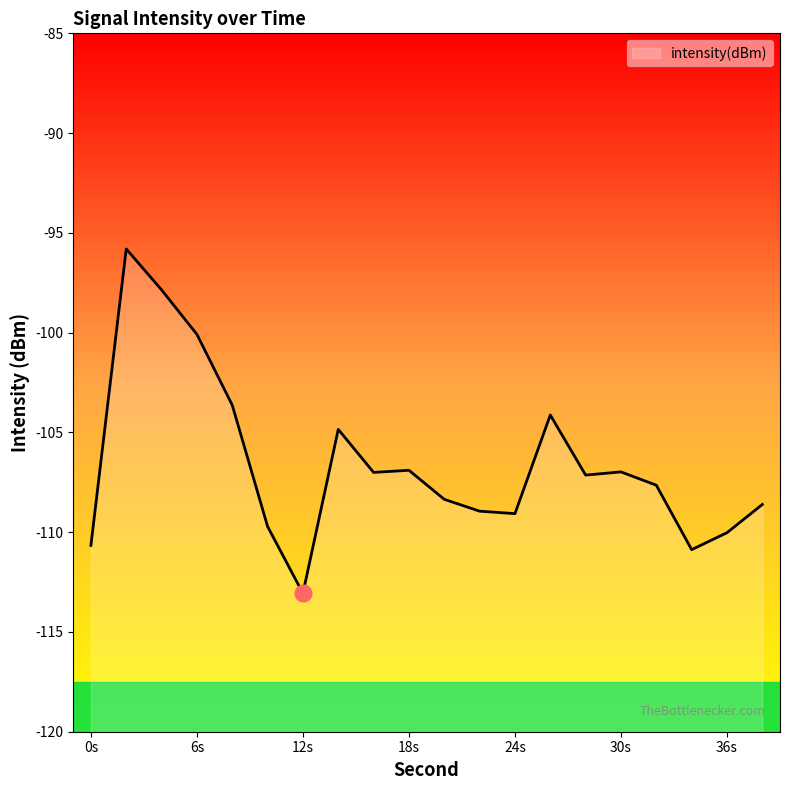

What is the difference between the maximum and minimum values?

17.3